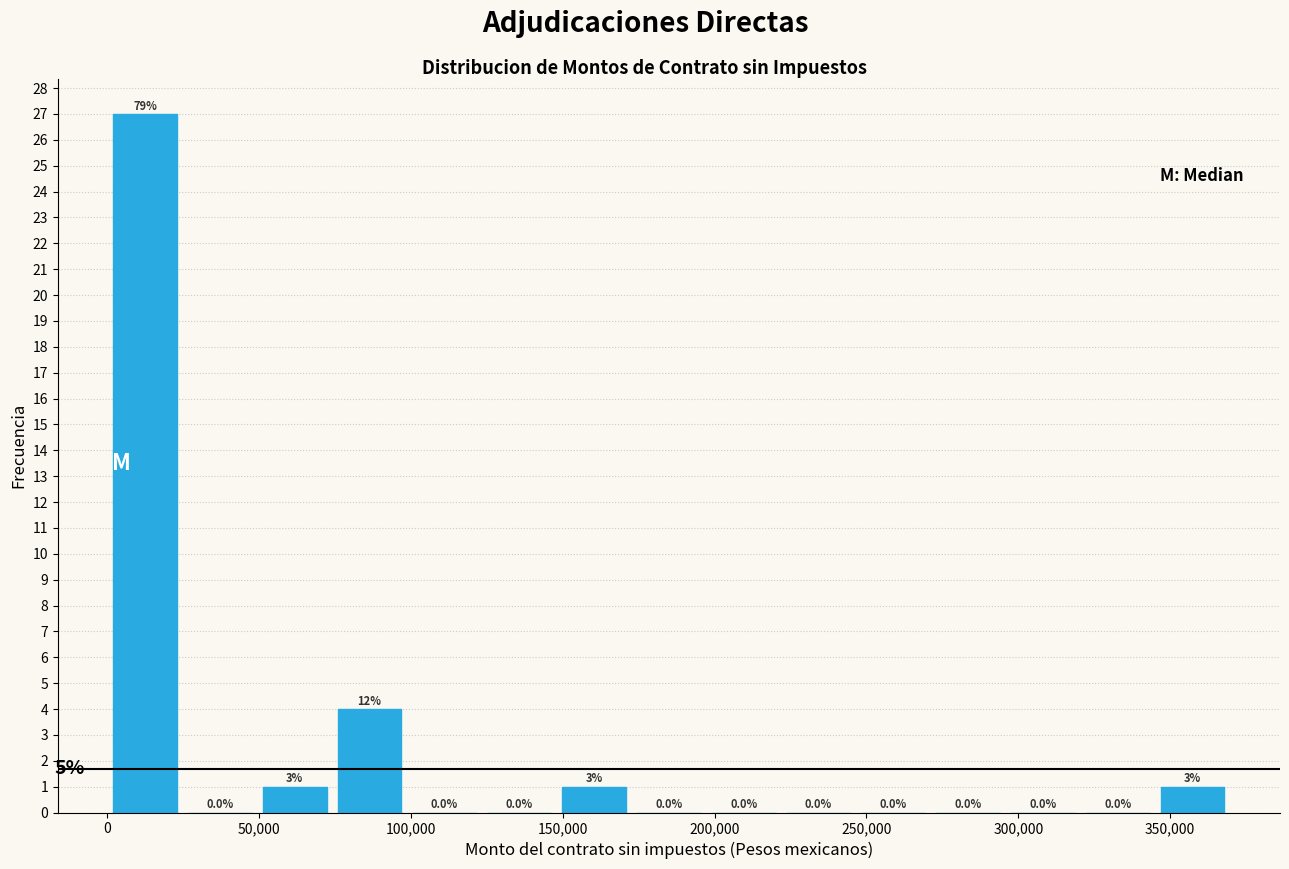

Over which range of the x-axis is the bar tallest?

0 to 25000